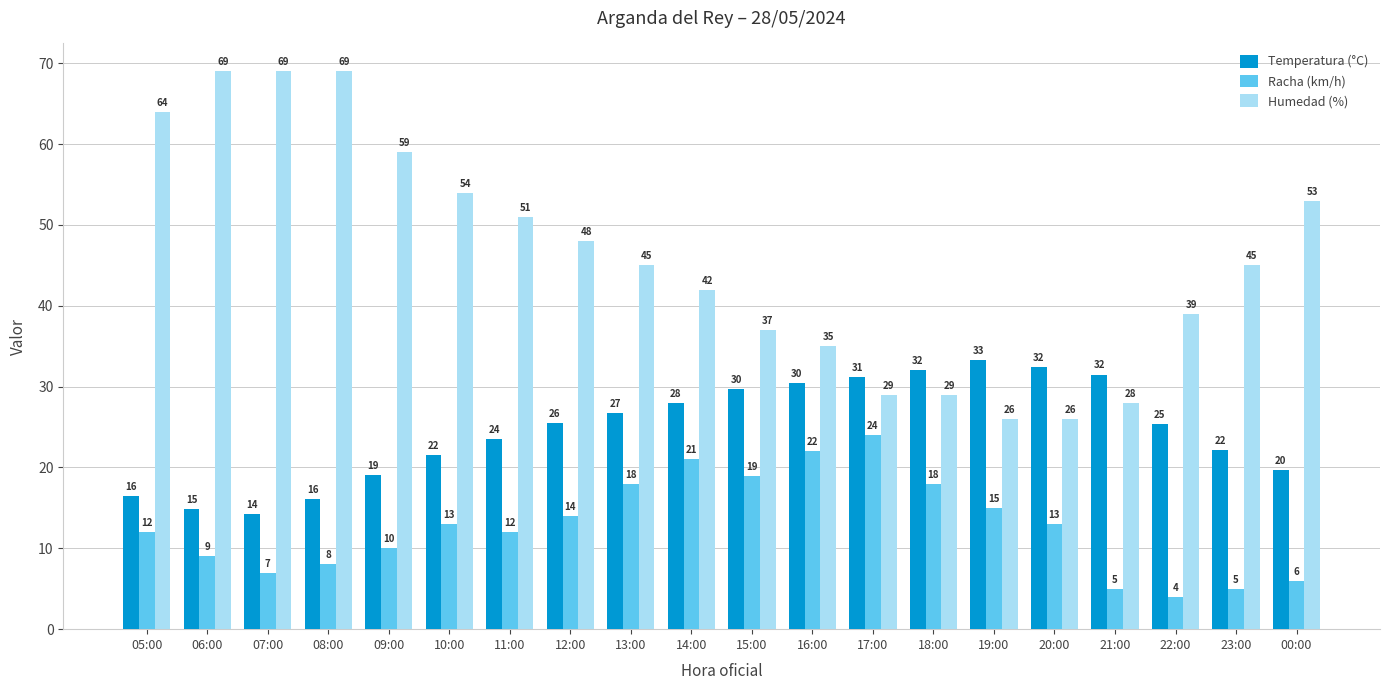

The Temperatura (°C) series shows 9.6 at 12:00. True or false?

False